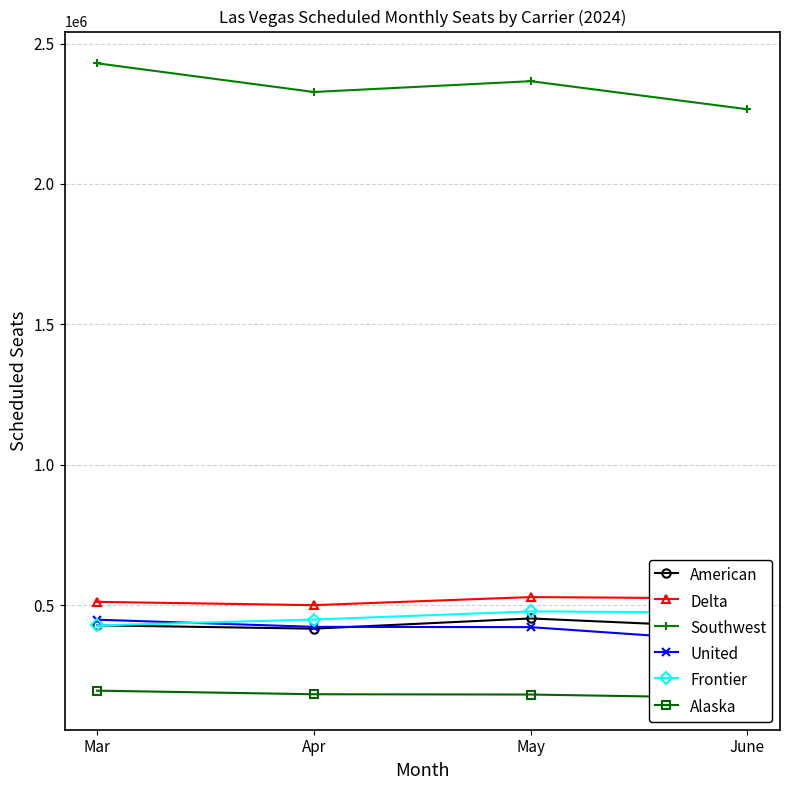

Between which two adjacent categories do United and Frontier first intersect?

Mar and Apr